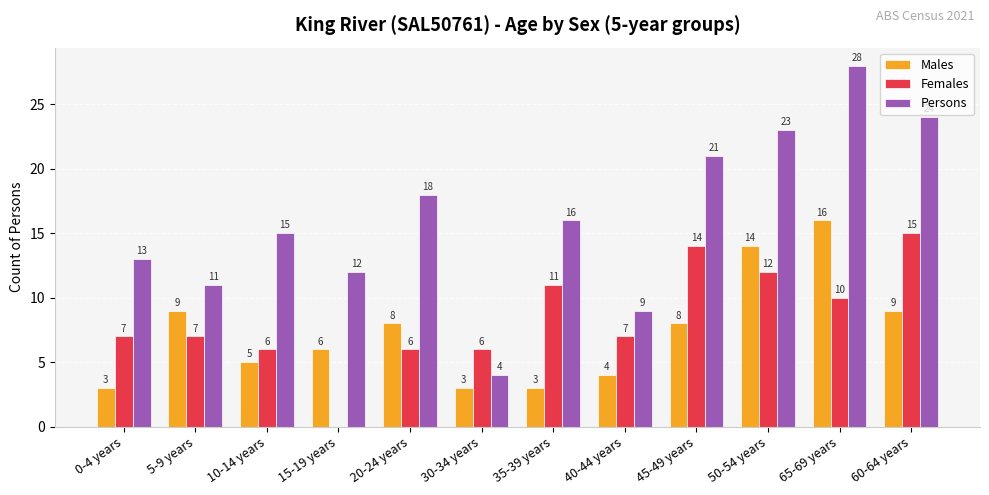

What are all the series names shown in the legend?

Males, Females, Persons